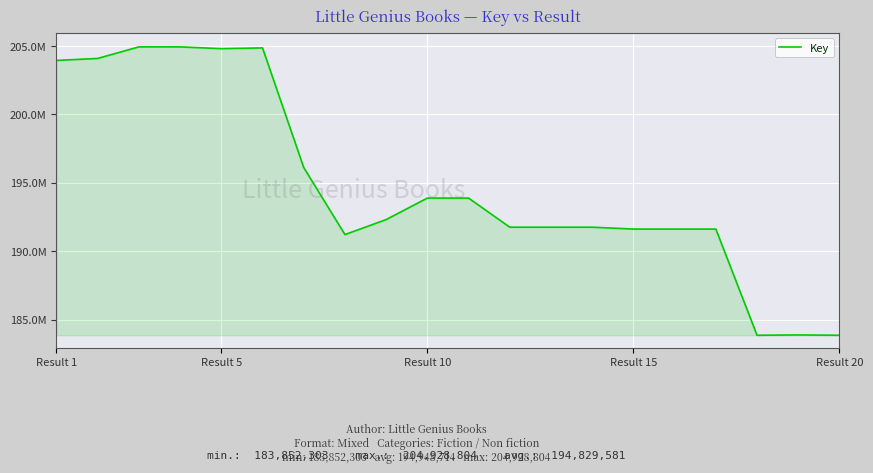

Does the chart display data point markers on the line(s)?

No